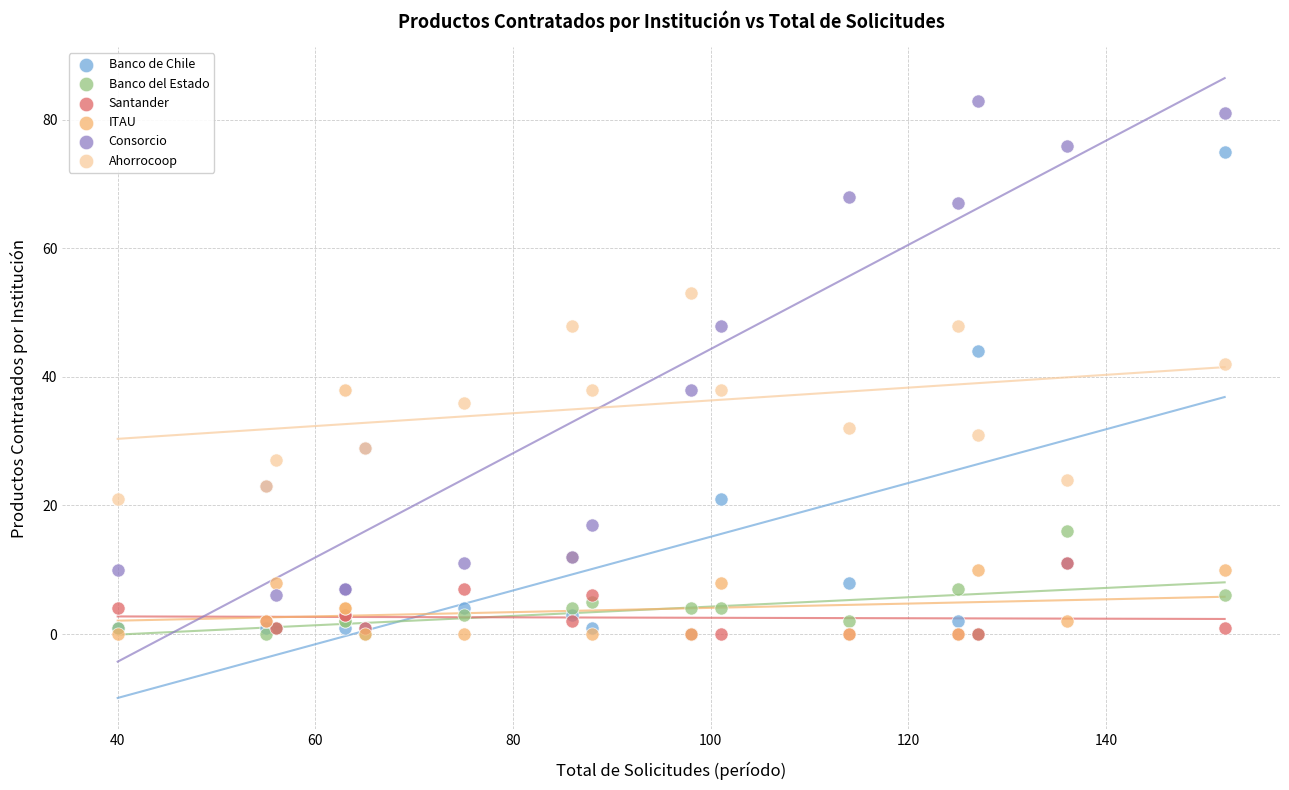

Which series contains the highest Y value?

Consorcio